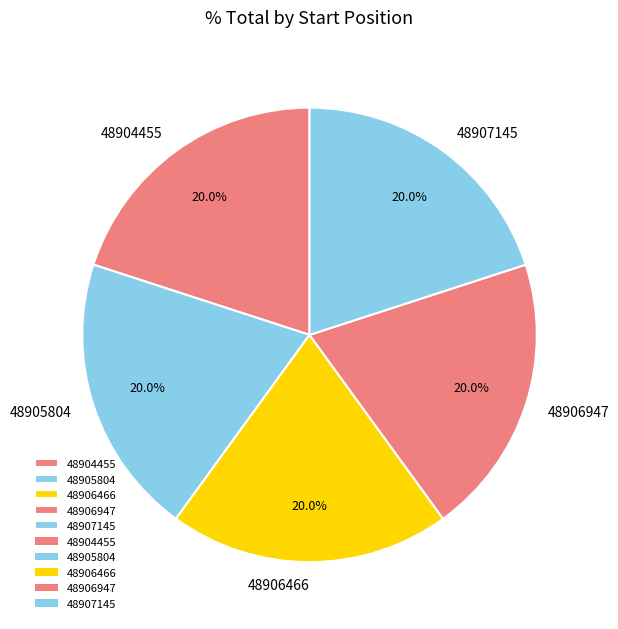

Combined, do 48906947 and 48906466 account for over 50%?

No